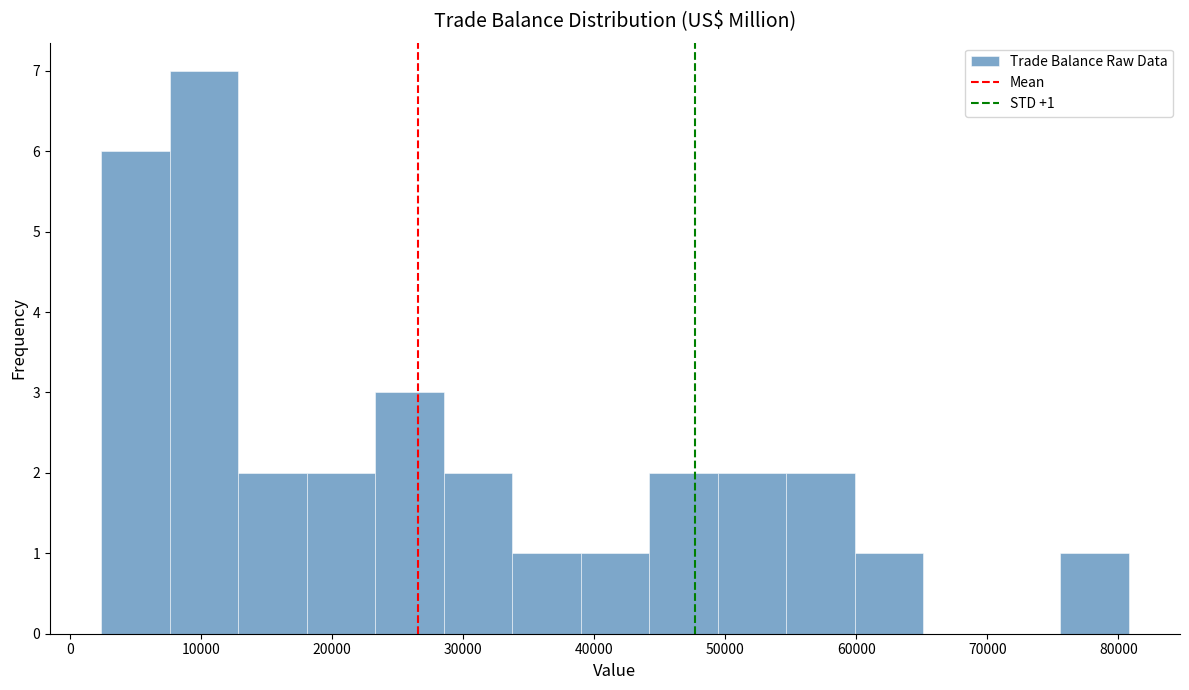

Which range on the x-axis has the tallest bar?

8000 to 13000